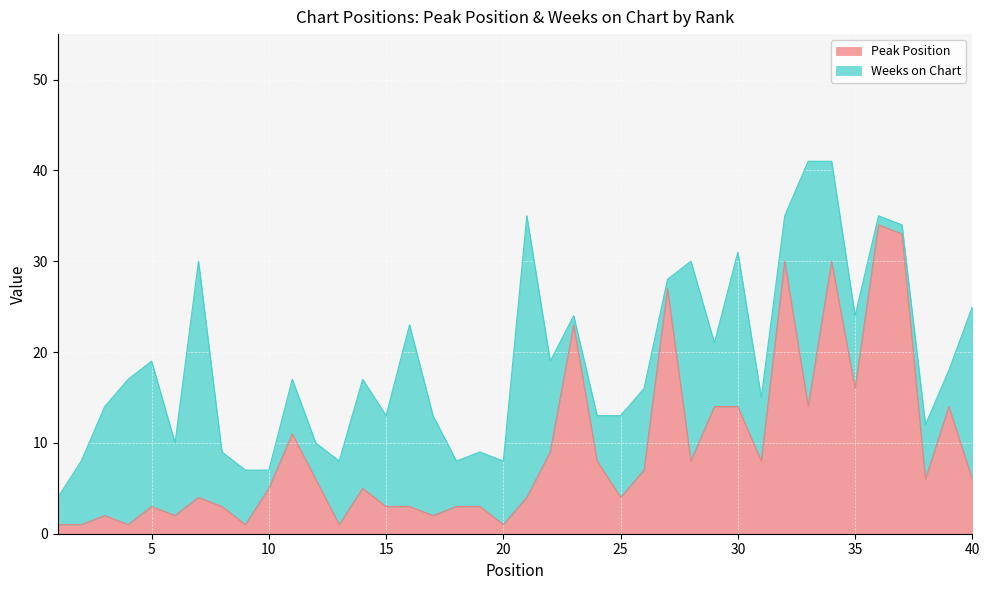

What is the difference between the second highest and minimum values?

32